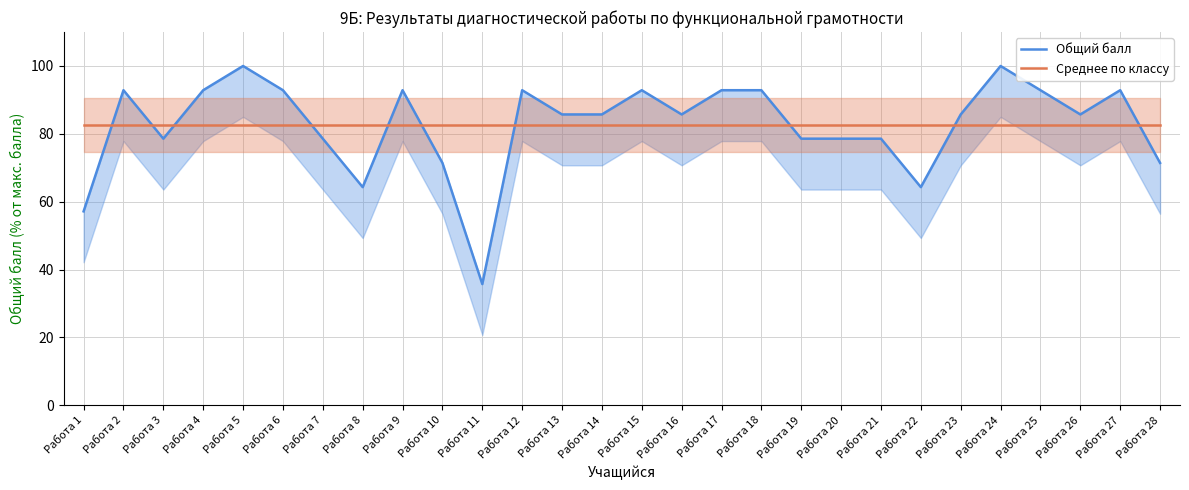

True or false: Общий балл has more than 2 interior local peaks.

True